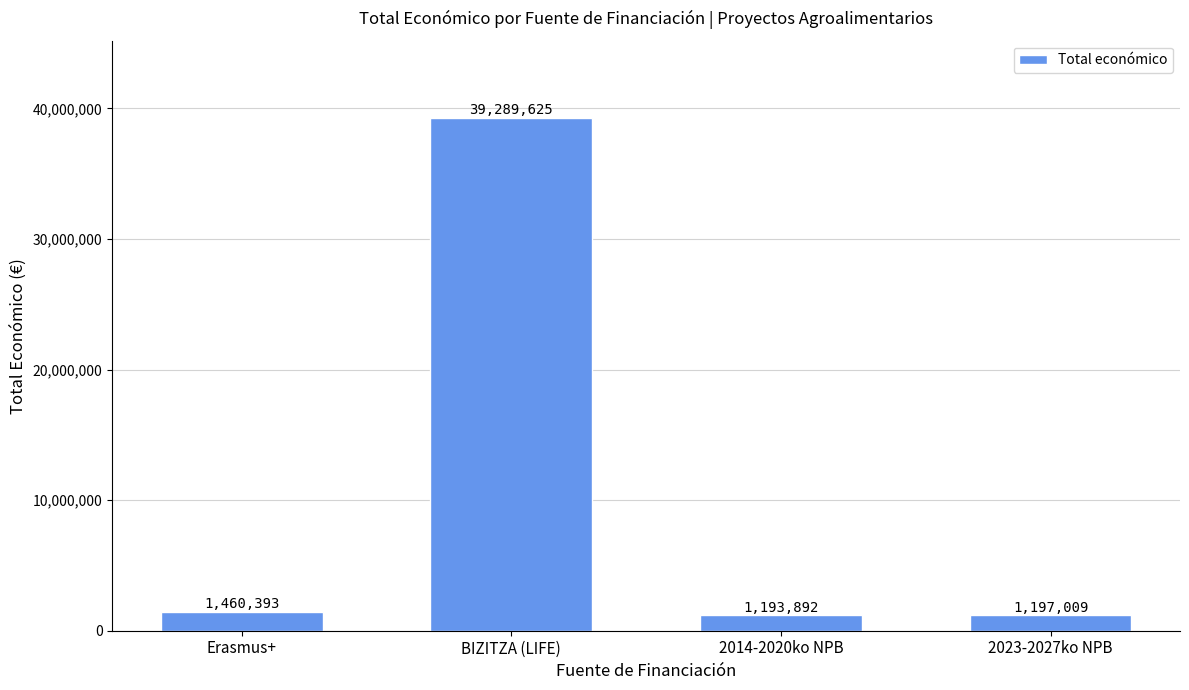

What is the label of the 4th bar from the right?

Erasmus+